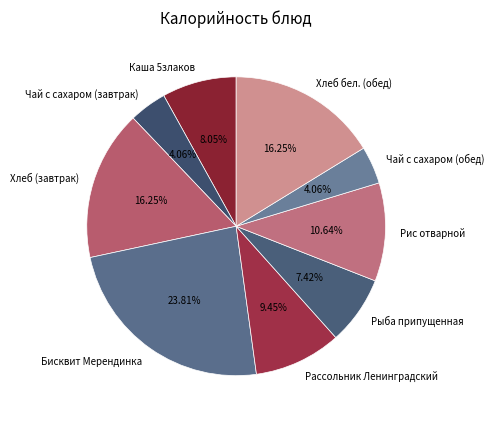

Which category has the biggest portion of the pie?

Бисквит Мерендинка